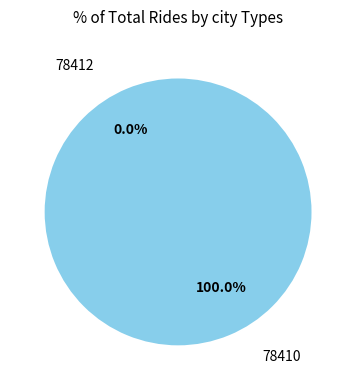

The 78410 slice represents 100% of the pie. True or false?

True